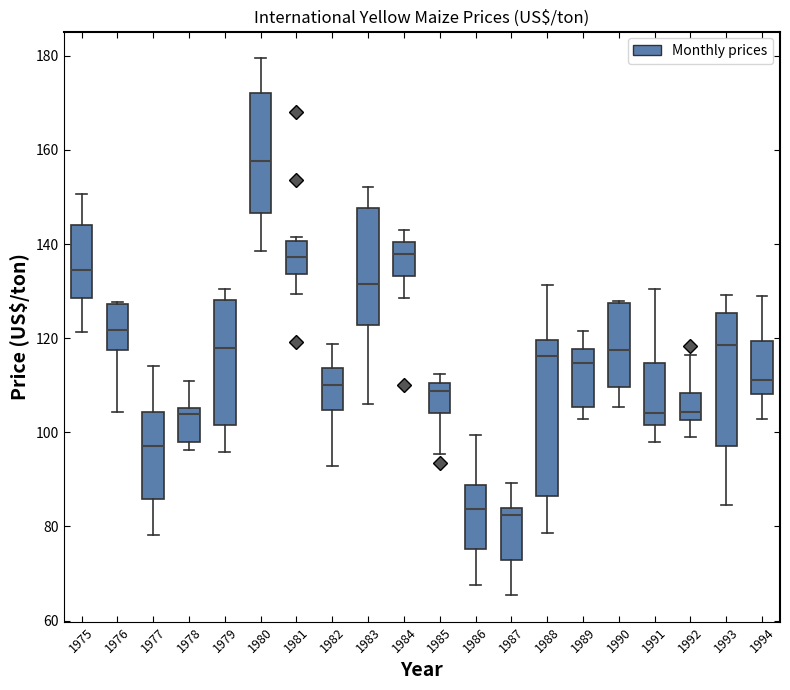

Which box has the highest median line?

1980